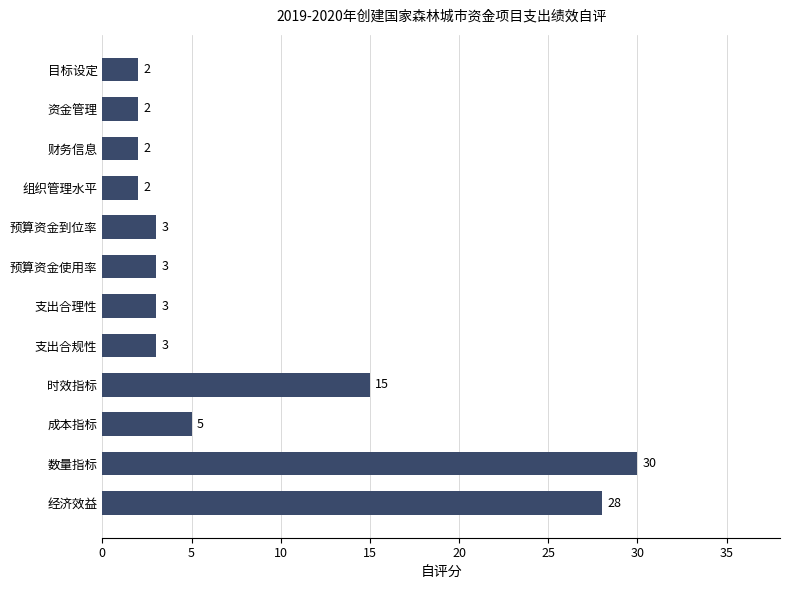

What is the greatest value displayed?

30